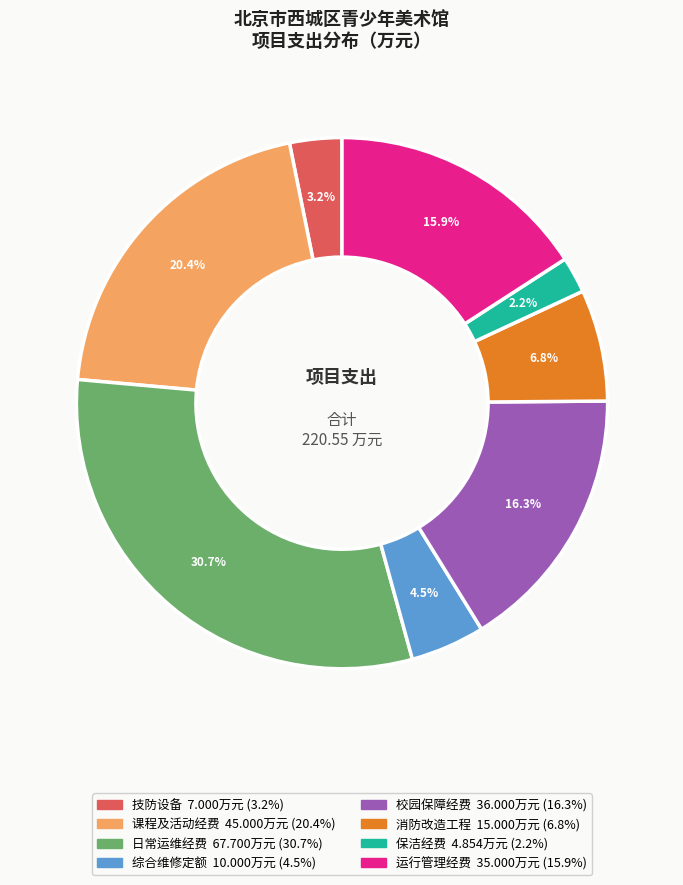

Which slice is the smallest?

保洁经费